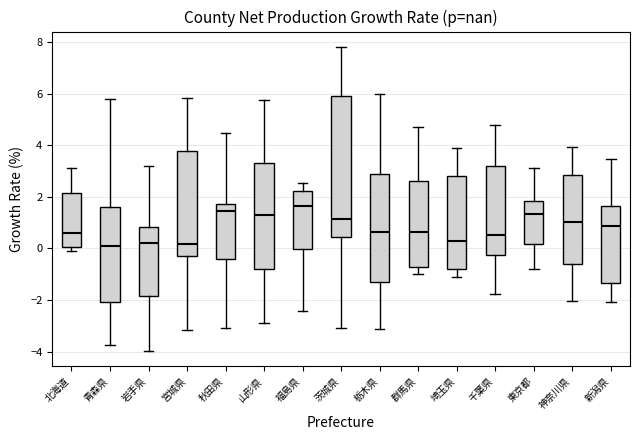

Where does the upper whisker of the box for 山形県 end on the y-axis? The values are not printed on the chart, so give them approximately, as read against the axis.

5.8